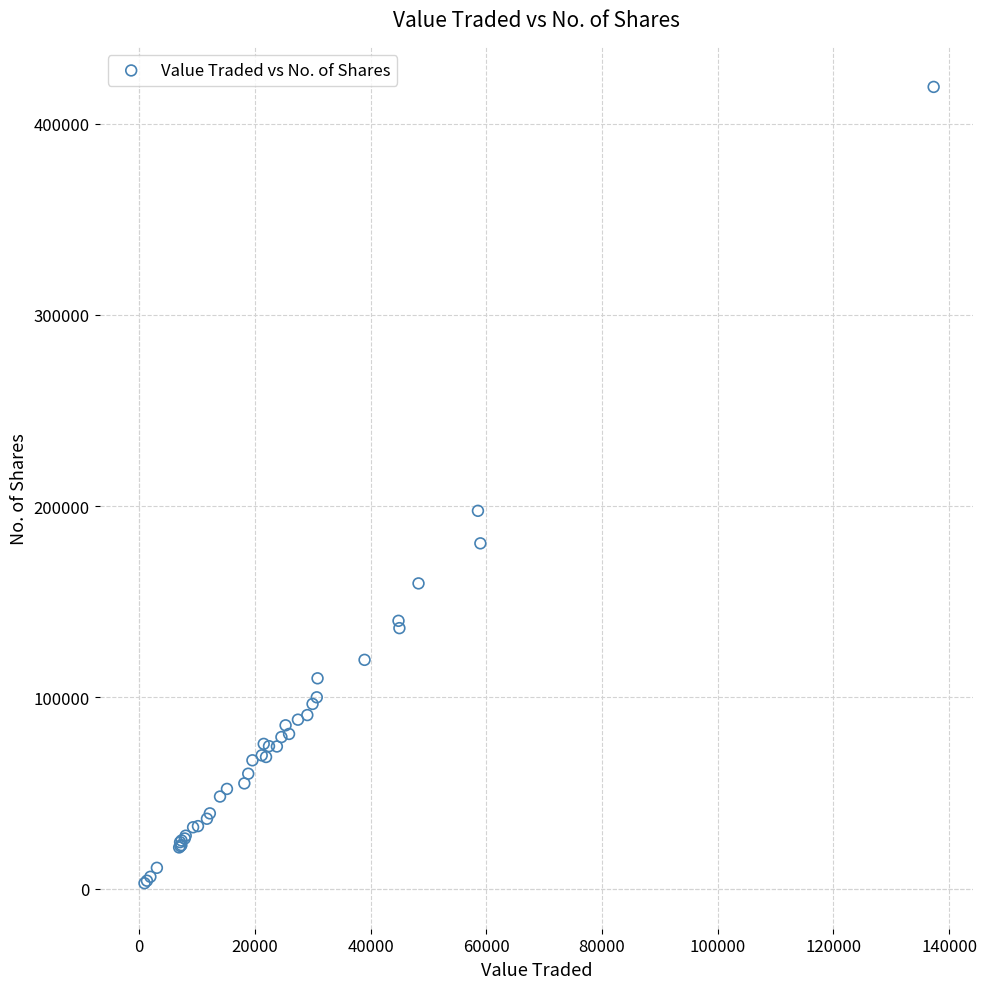

What Y value in the scatter plot is closest to 211057?

197592